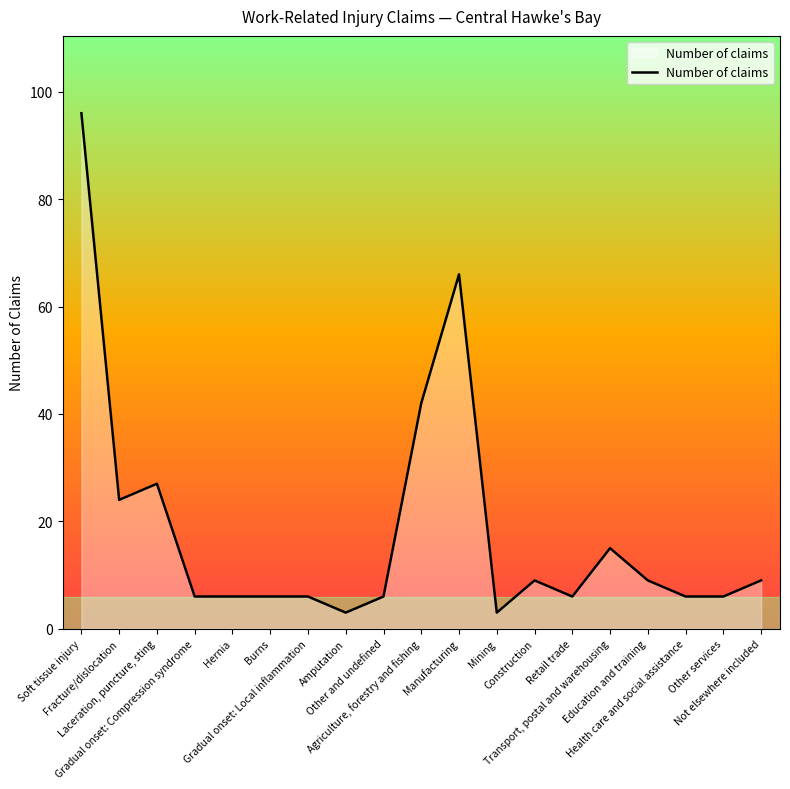

At which label does the data first exceed 6?

Soft tissue injury